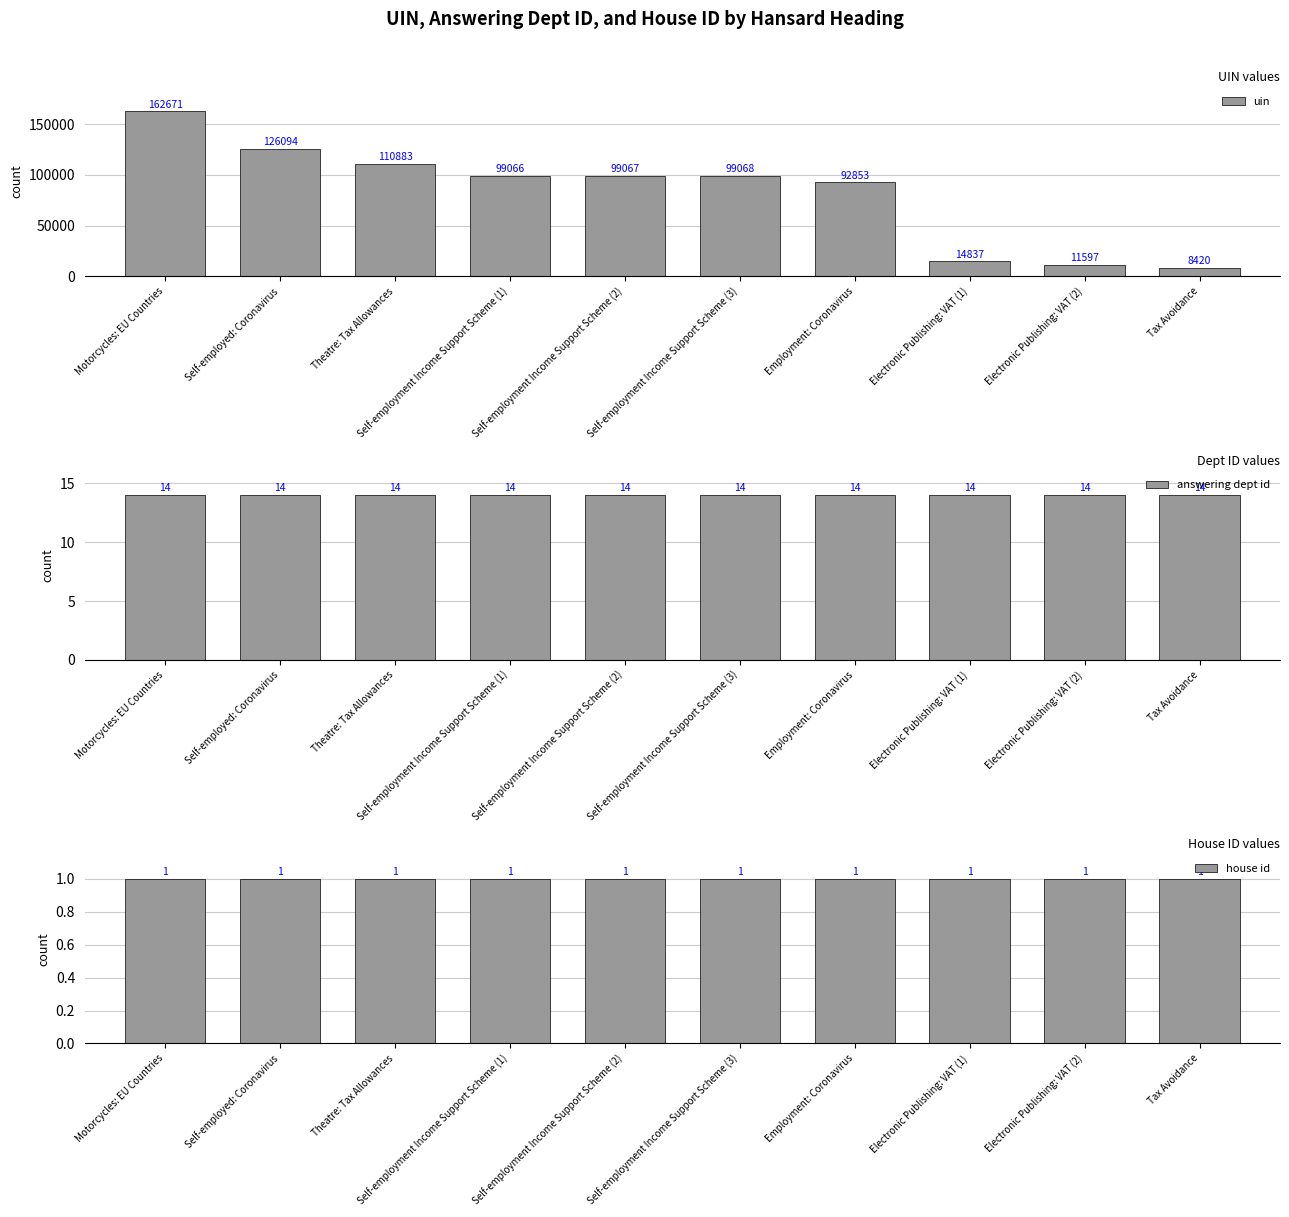

Read the answering dept id value at Self-employment Income Support Scheme (1).

14